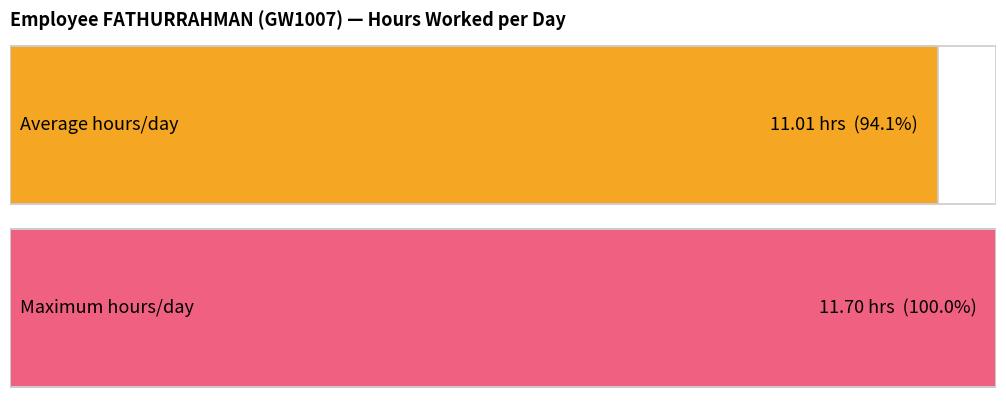

What is the greatest value displayed?

11.7